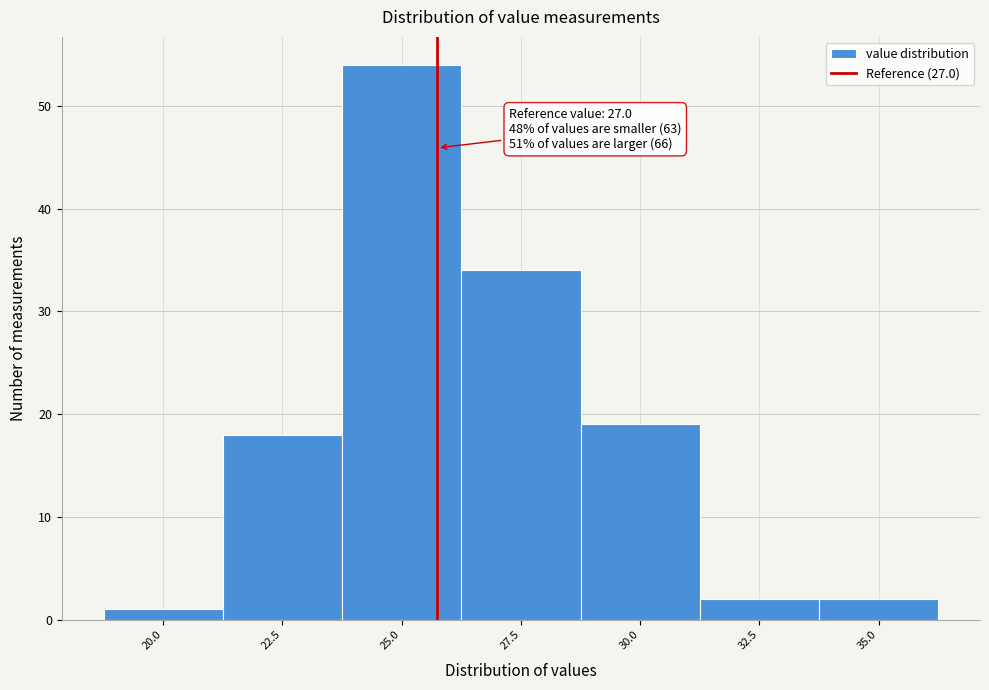

Reading right to left, extract all data points from this chart.

35.0=2	32.5=2	30.0=19	27.5=34	25.0=54	22.5=18	20.0=1